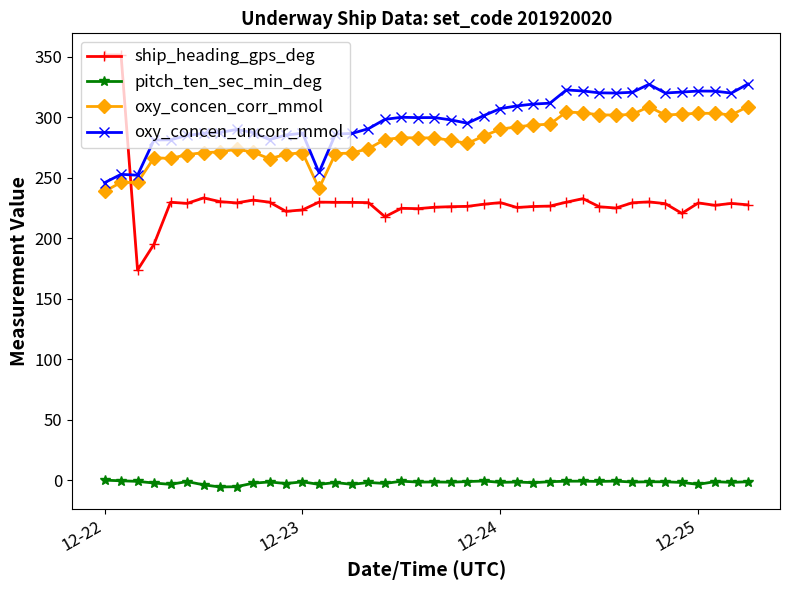

What is the value of the oxy_concen_uncorr_mmol point at the 5th from the left?

281.3